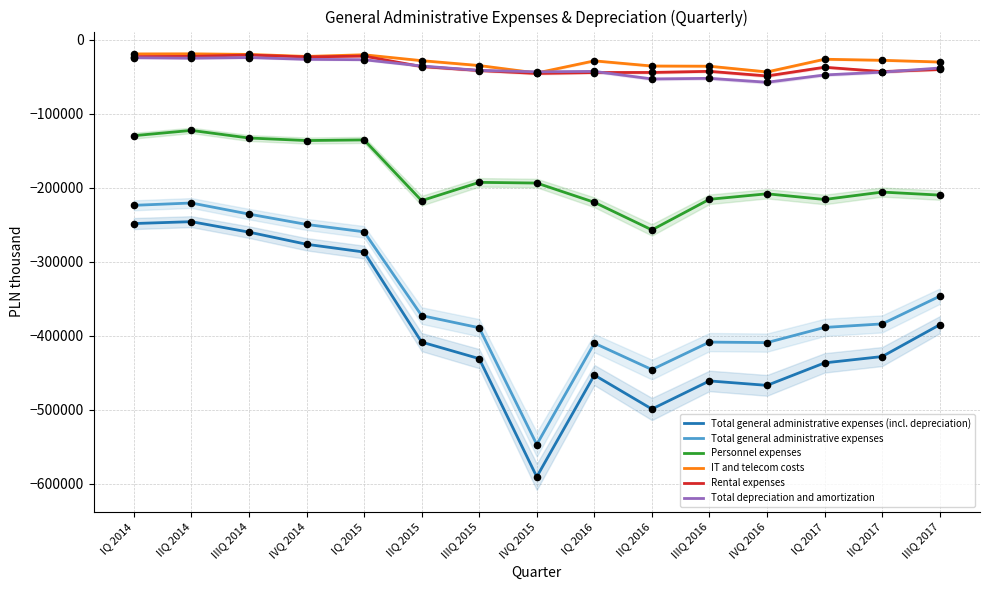

Which series has the largest total across all categories?

IT and telecom costs